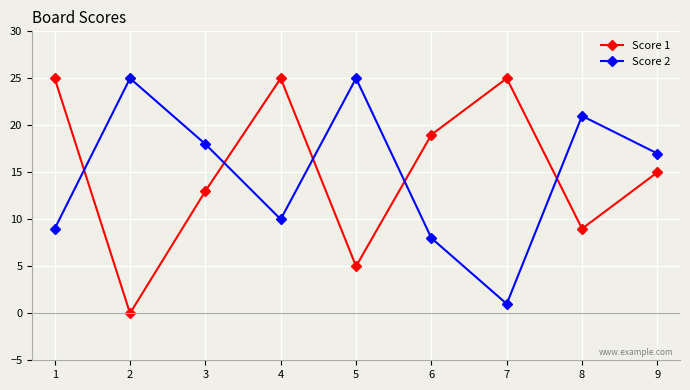

At 5, list the series in order from smallest to largest.

Score 1, Score 2